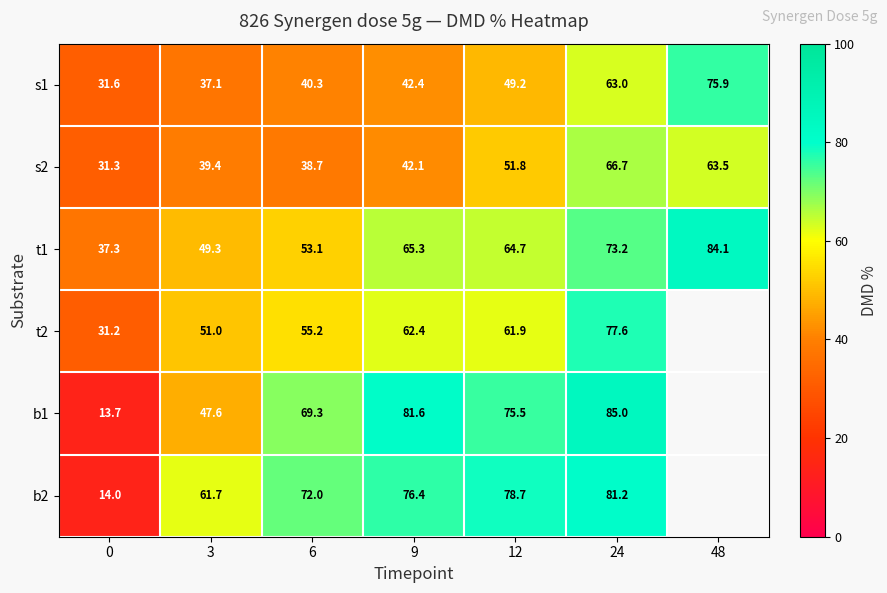

What is the sum of the s2 values at 24 and 6?

105.4